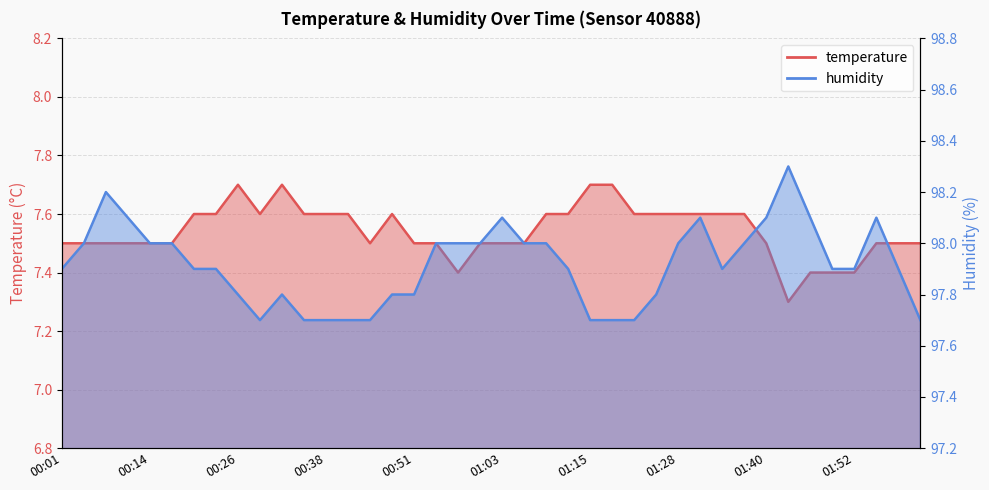

Between 01:03 and 01:46, which series saw the biggest shift?

temperature